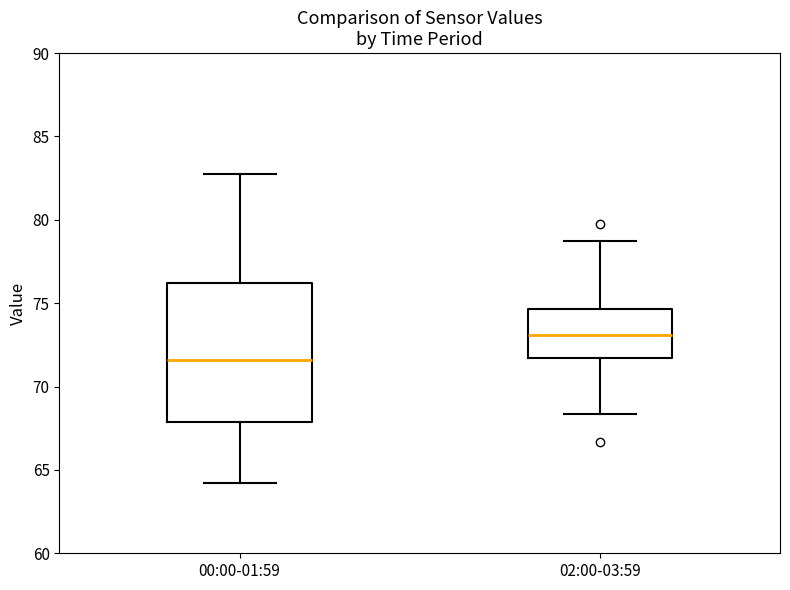

Where does the median line of the box for 00:00-01:59 sit on the y-axis? The values are not printed on the chart, so give them approximately, as read against the axis.

71.5